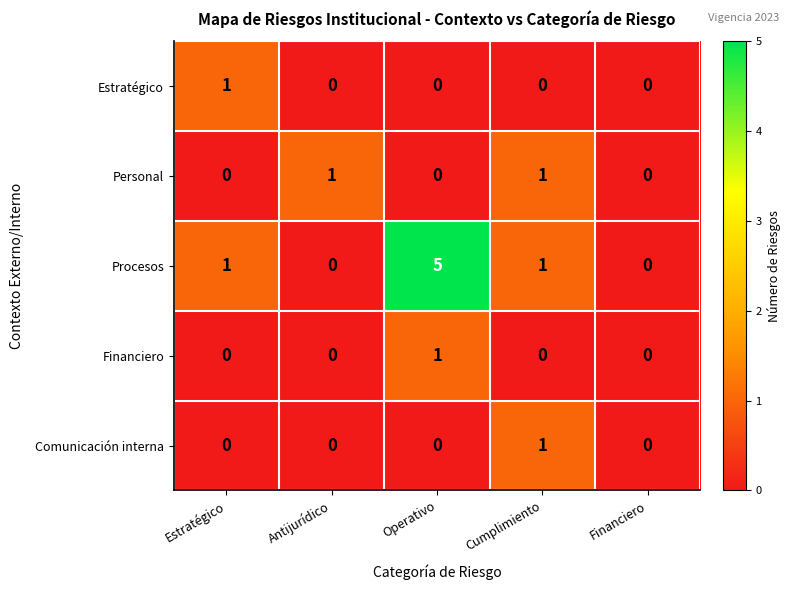

Which category has the highest value in the Procesos series?

Operativo